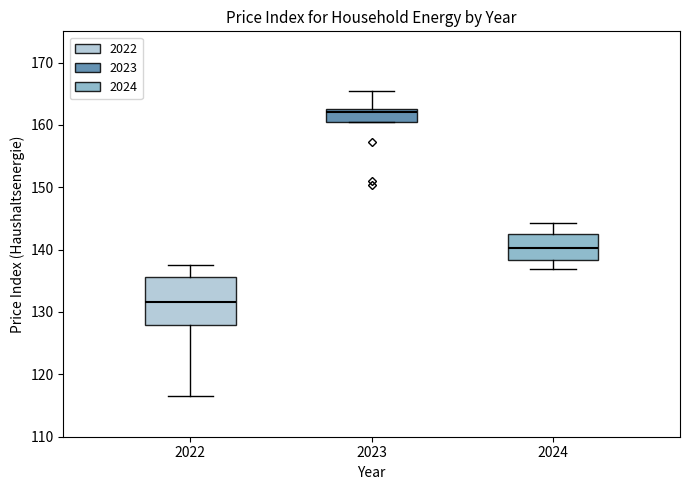

Where does the upper whisker of the box at x = 2022 end on the y-axis? The values are not printed on the chart, so give them approximately, as read against the axis.

138